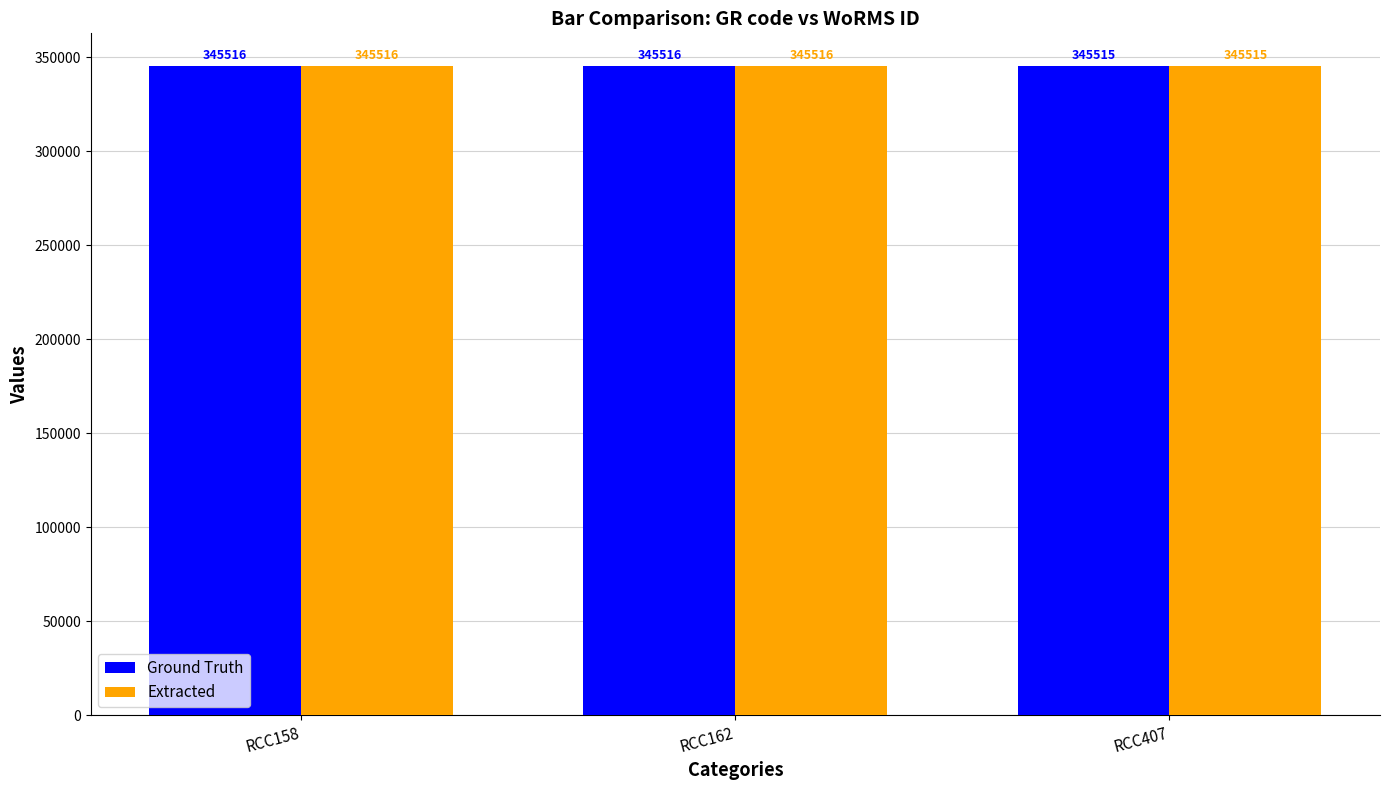

Reading left to right, extract all data points from this chart.

Ground Truth: 345516	345516	345515
Extracted: 345516	345516	345515